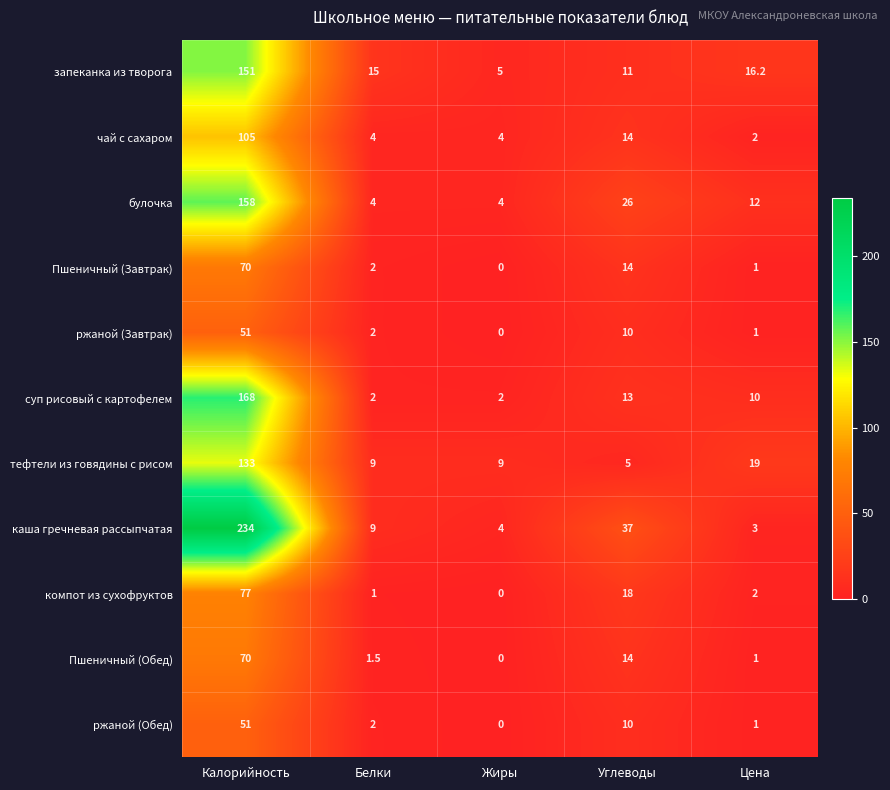

What is the average value of the тефтели из говядины с рисом series?

35.0